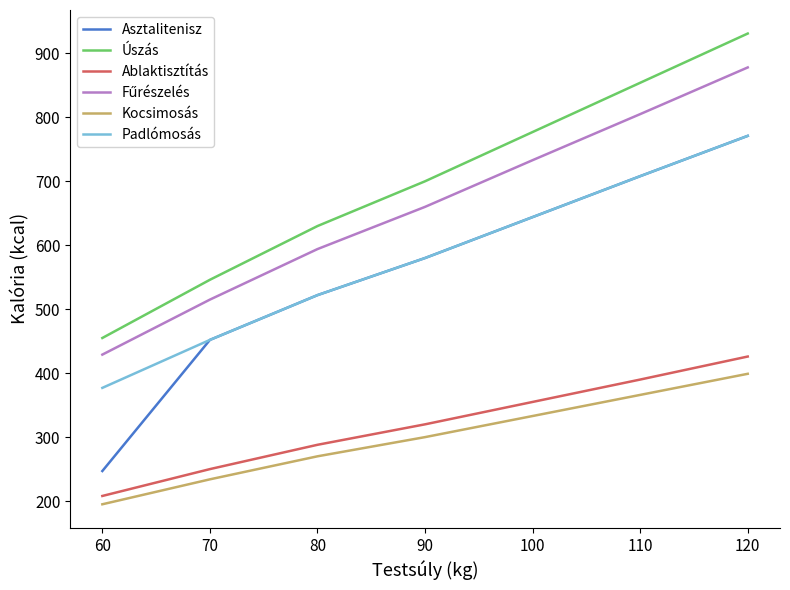

How many categories are shown in the chart?

7